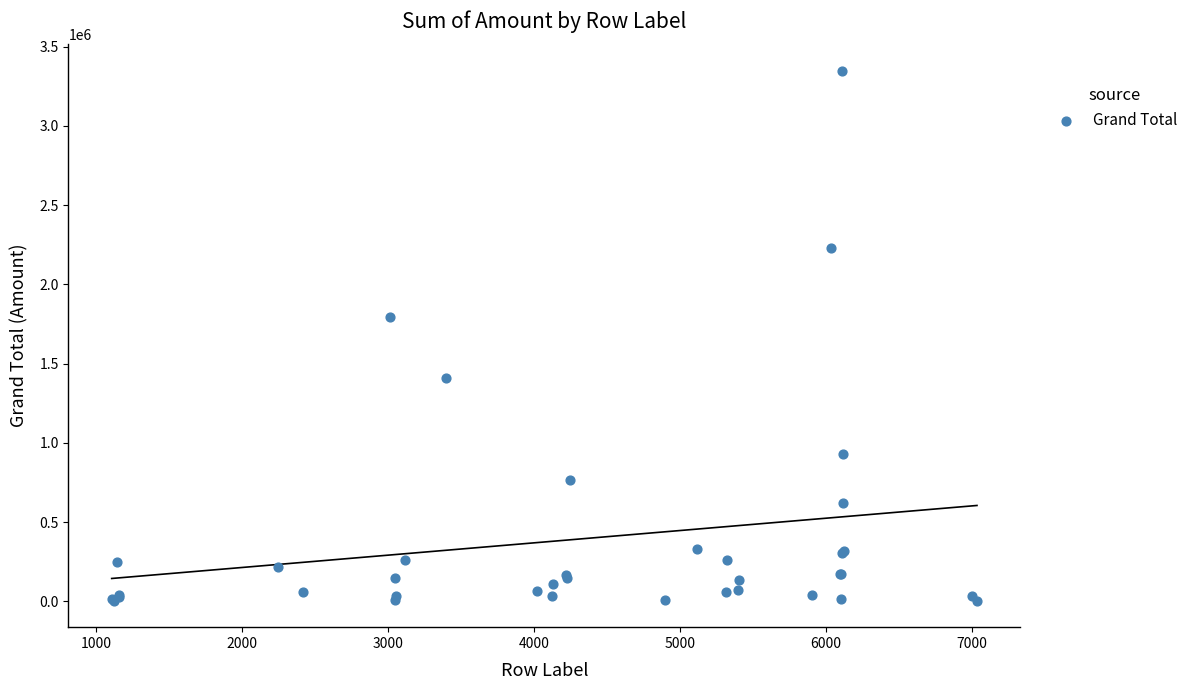

What Y value in the scatter plot is closest to 1675899?

1792181.5